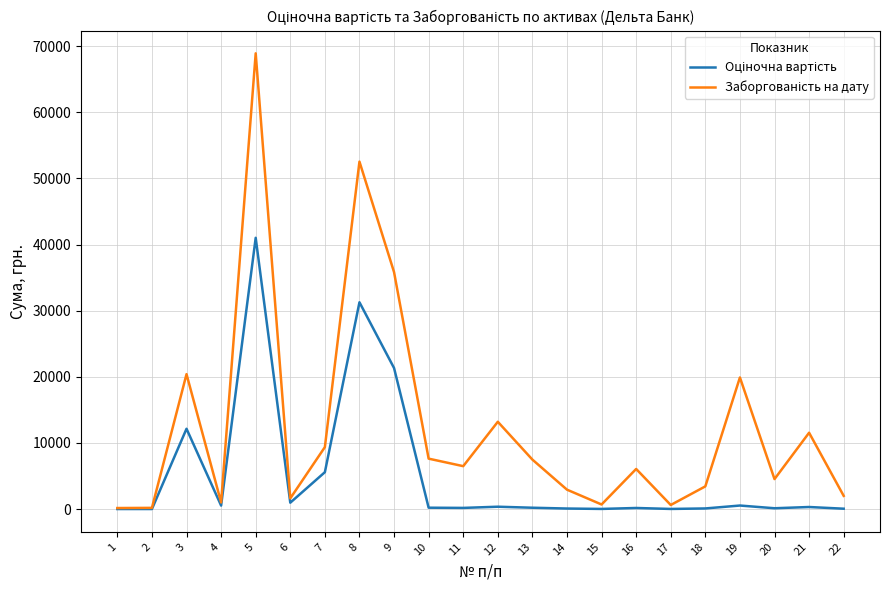

At which category is the sum across all series the highest?

5